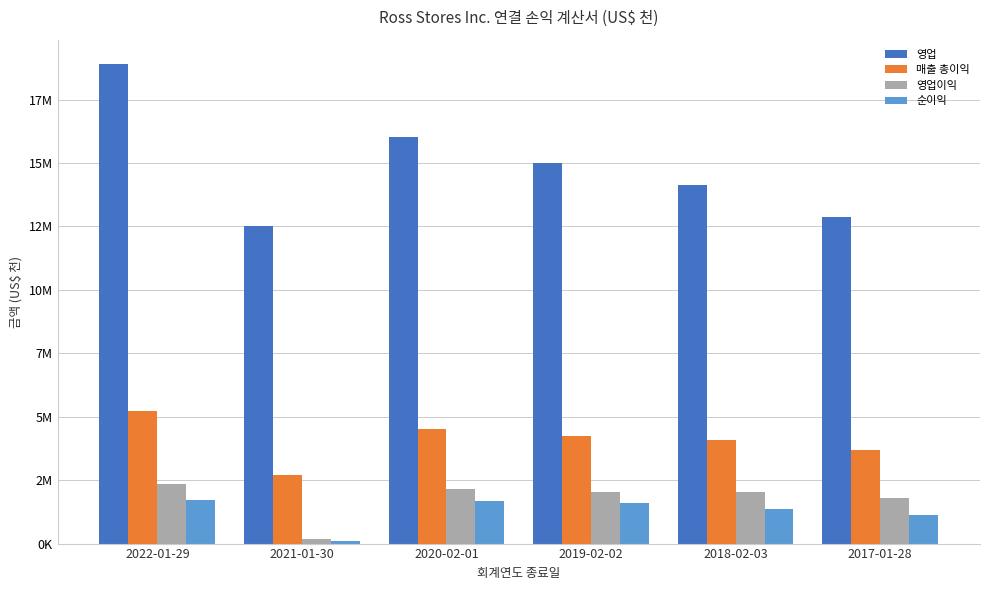

Is it true that 영업이익 equals 189710 at 2021-01-30?

True